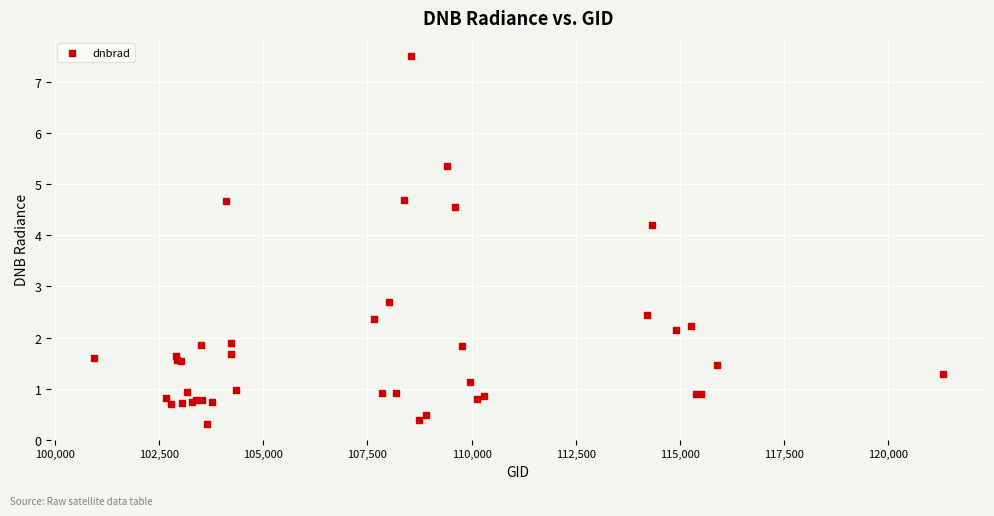

What Y value in the scatter plot is closest to 3?

2.7